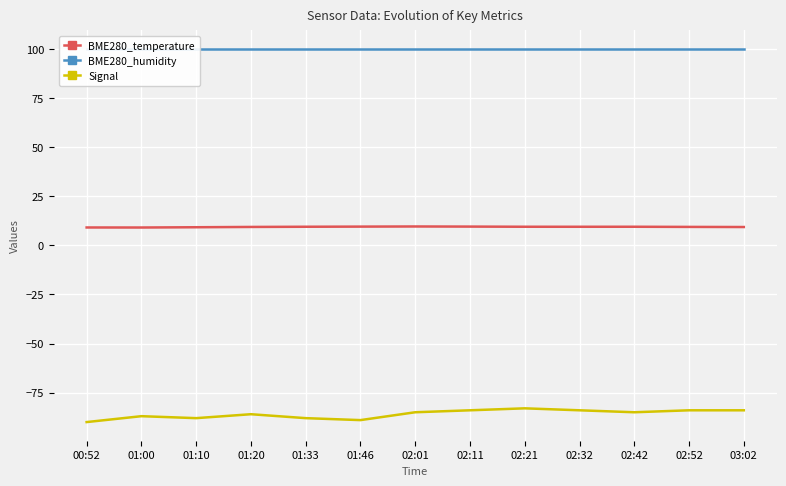

Rank the series at 01:33 from lowest to highest value.

Signal, BME280_temperature, BME280_humidity